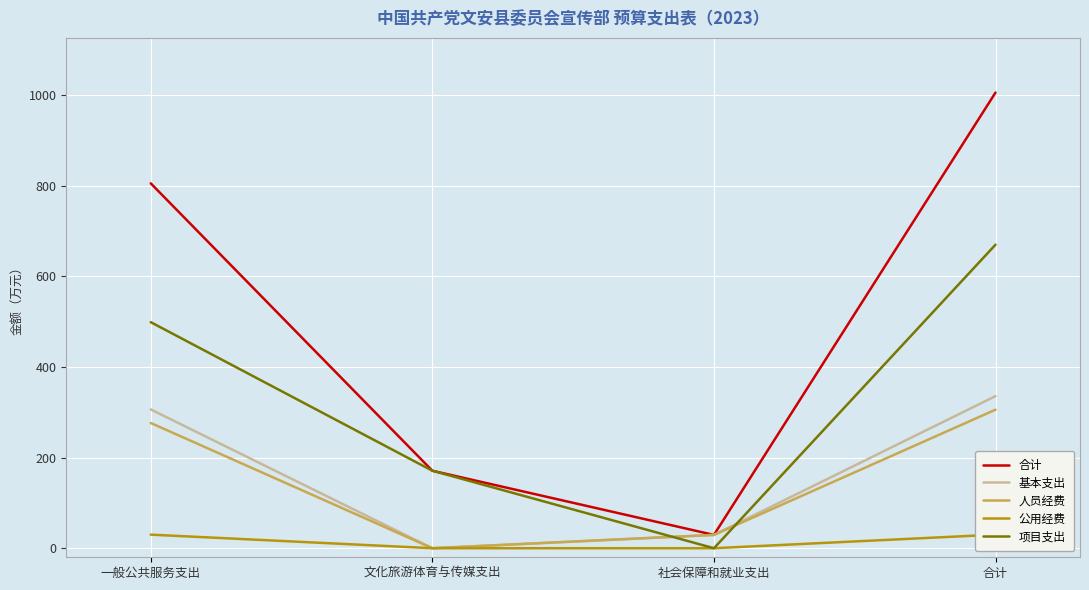

Which series changed the most between 一般公共服务支出 and 合计?

合计